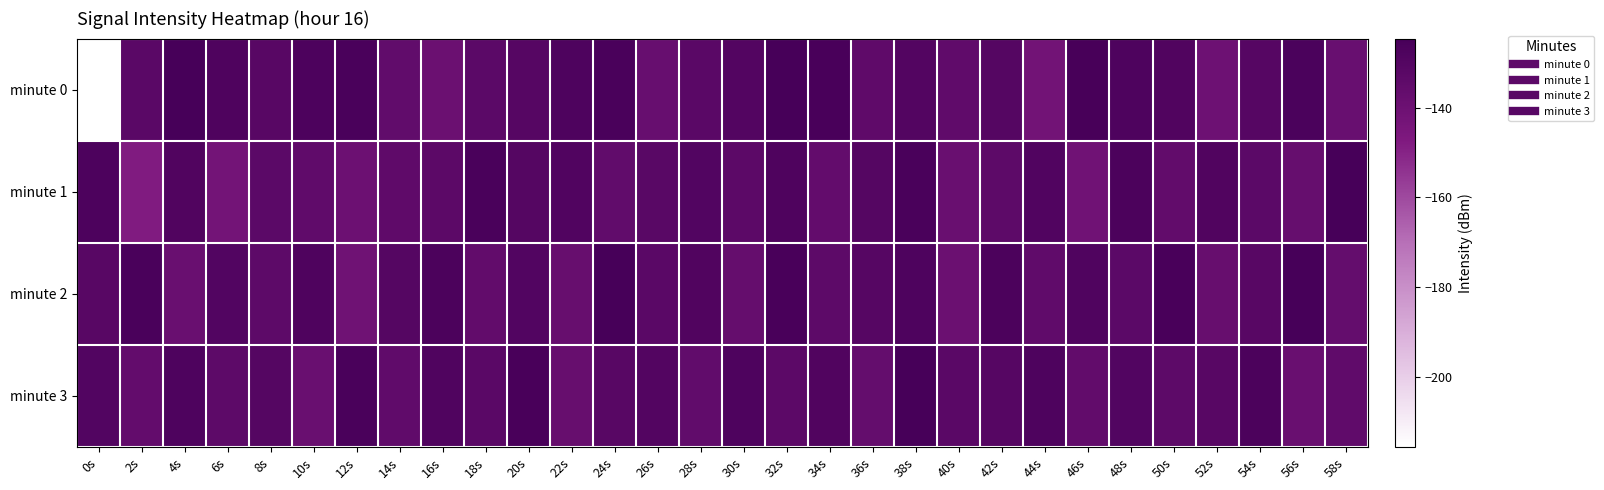

Between 34s and 48s, which series saw the biggest shift?

minute 1